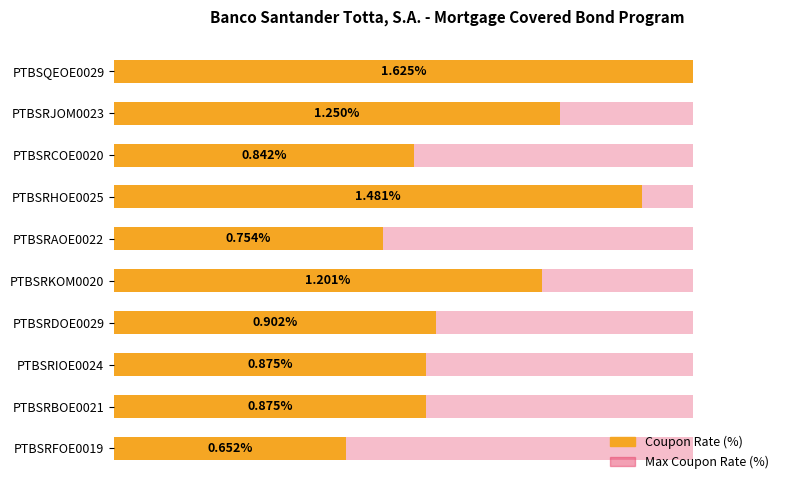

Does the chart contain any negative values?

No